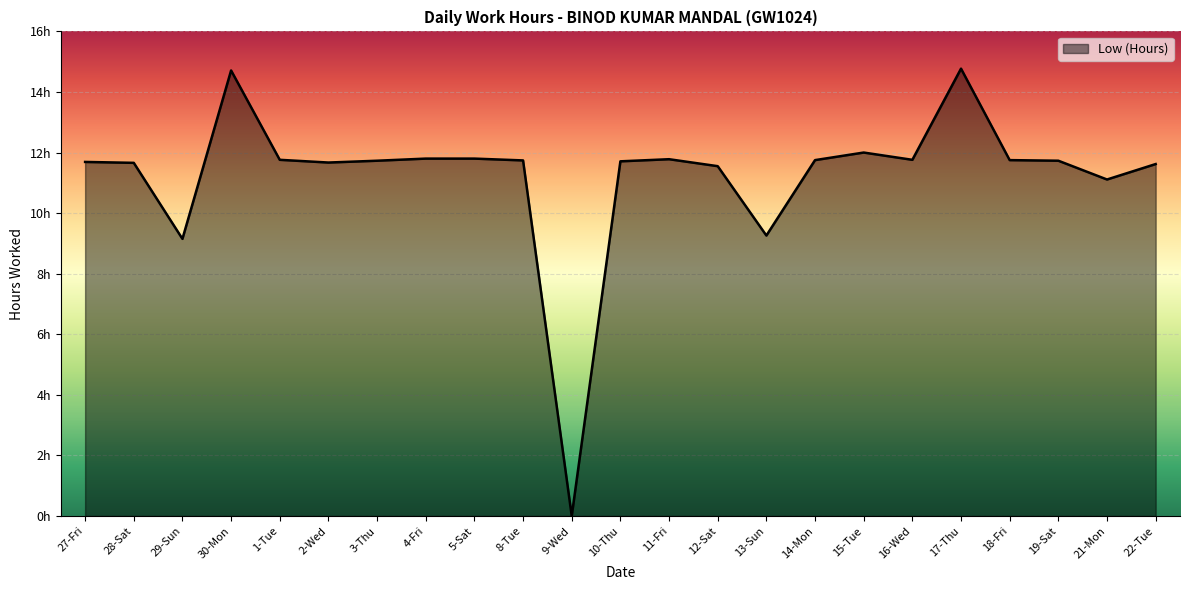

What is the ratio of the value at 13-Sun to the value at 14-Mon?

0.8